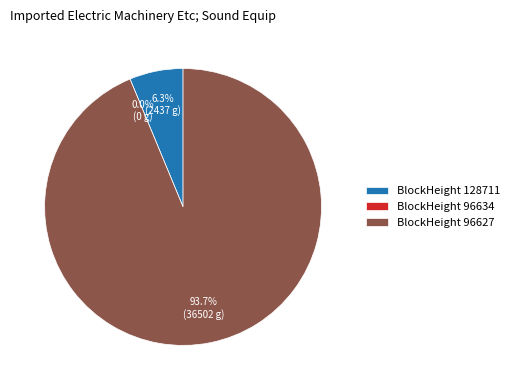

To the nearest percent, what is the difference between the largest and smallest slice percentages?

94%